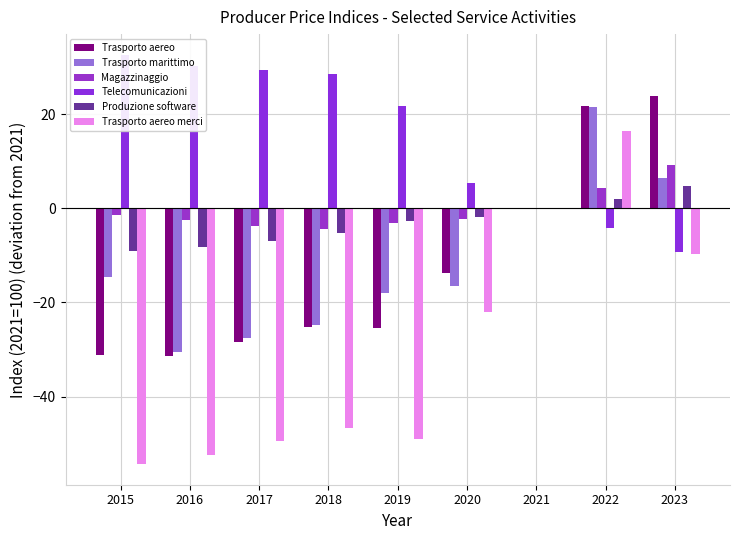

What are all the series names shown in the legend?

Trasporto aereo, Trasporto marittimo, Magazzinaggio, Telecomunicazioni, Produzione software, Trasporto aereo merci